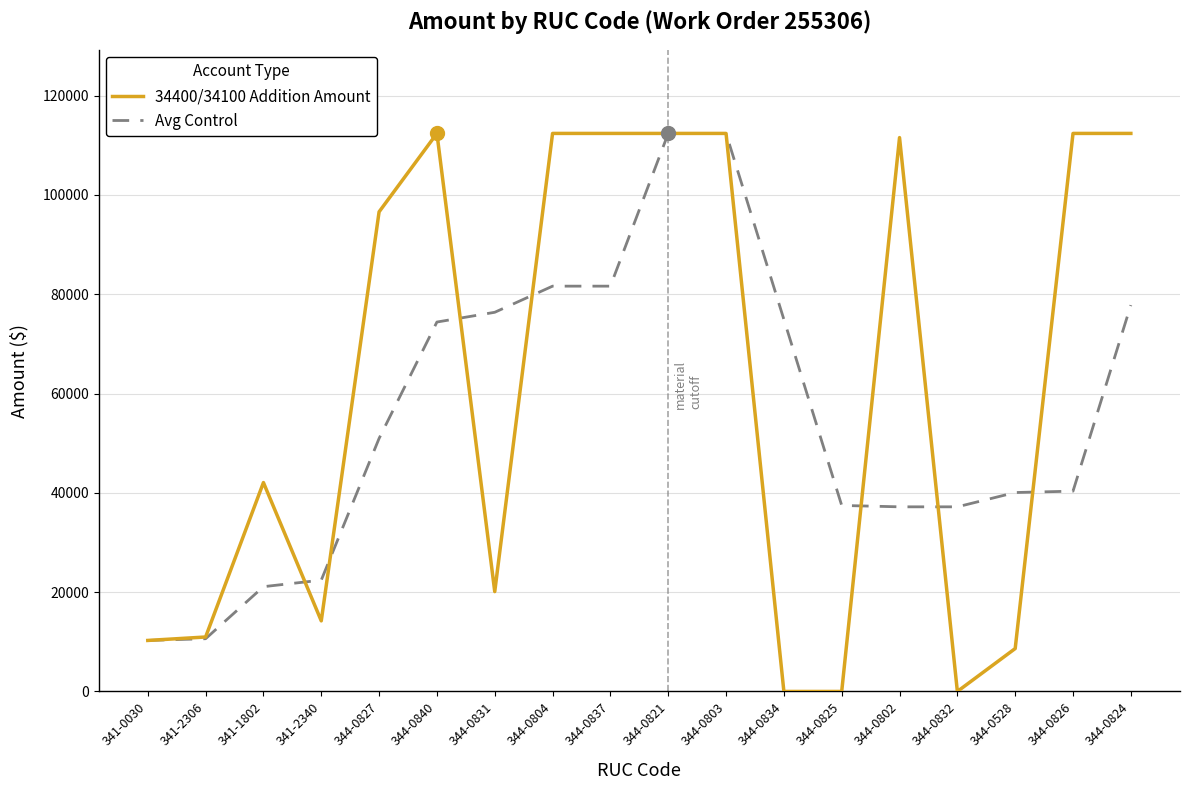

What is the sum of the 34400/34100 Addition Amount values at 344-0821 and 344-0802?

223926.0